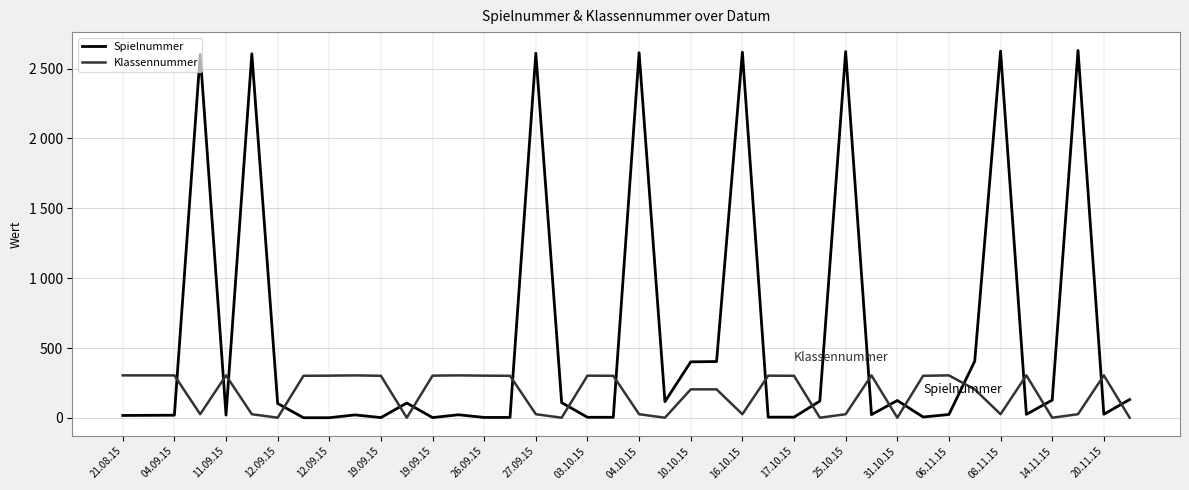

After their last crossing, which series has the higher values: Klassennummer or Spielnummer?

Spielnummer